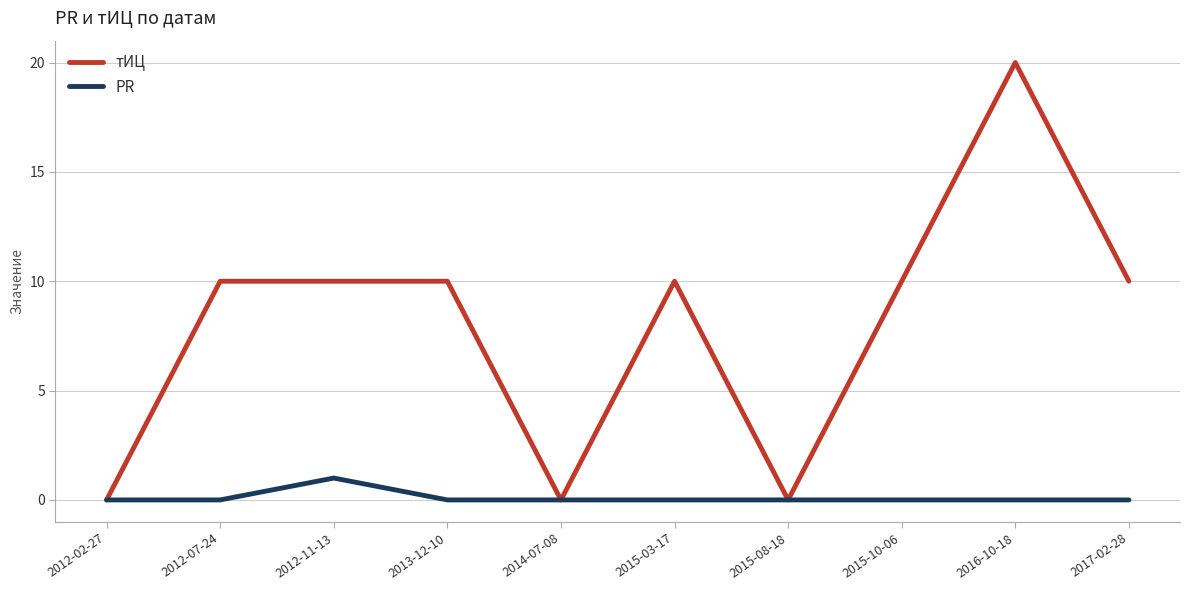

At which category is the sum across all series the highest?

2016-10-18